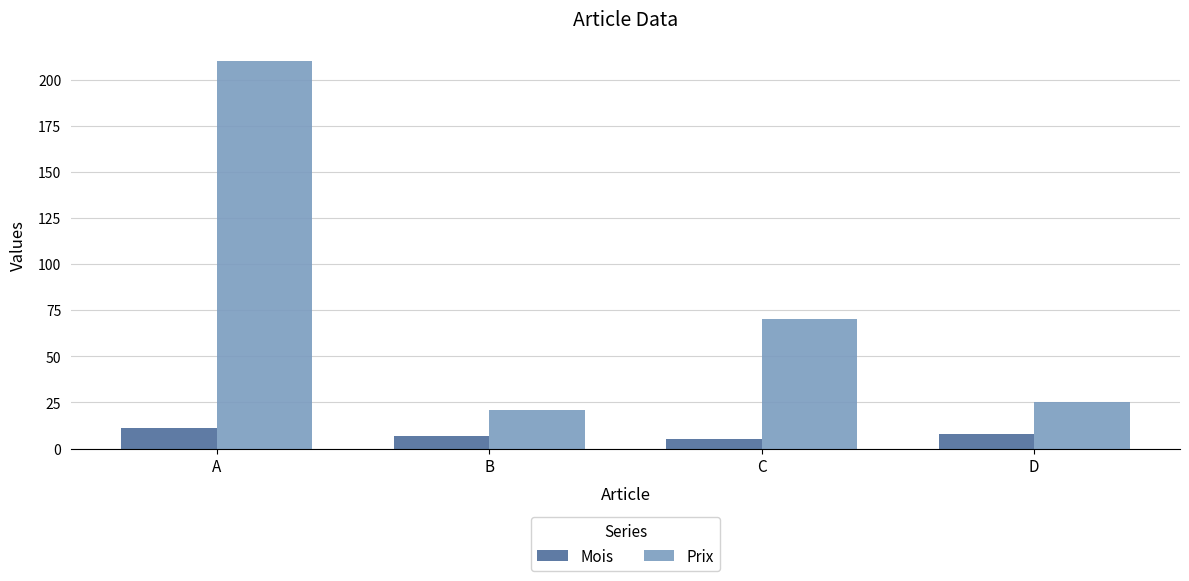

At A, list the series in order from largest to smallest.

Prix, Mois